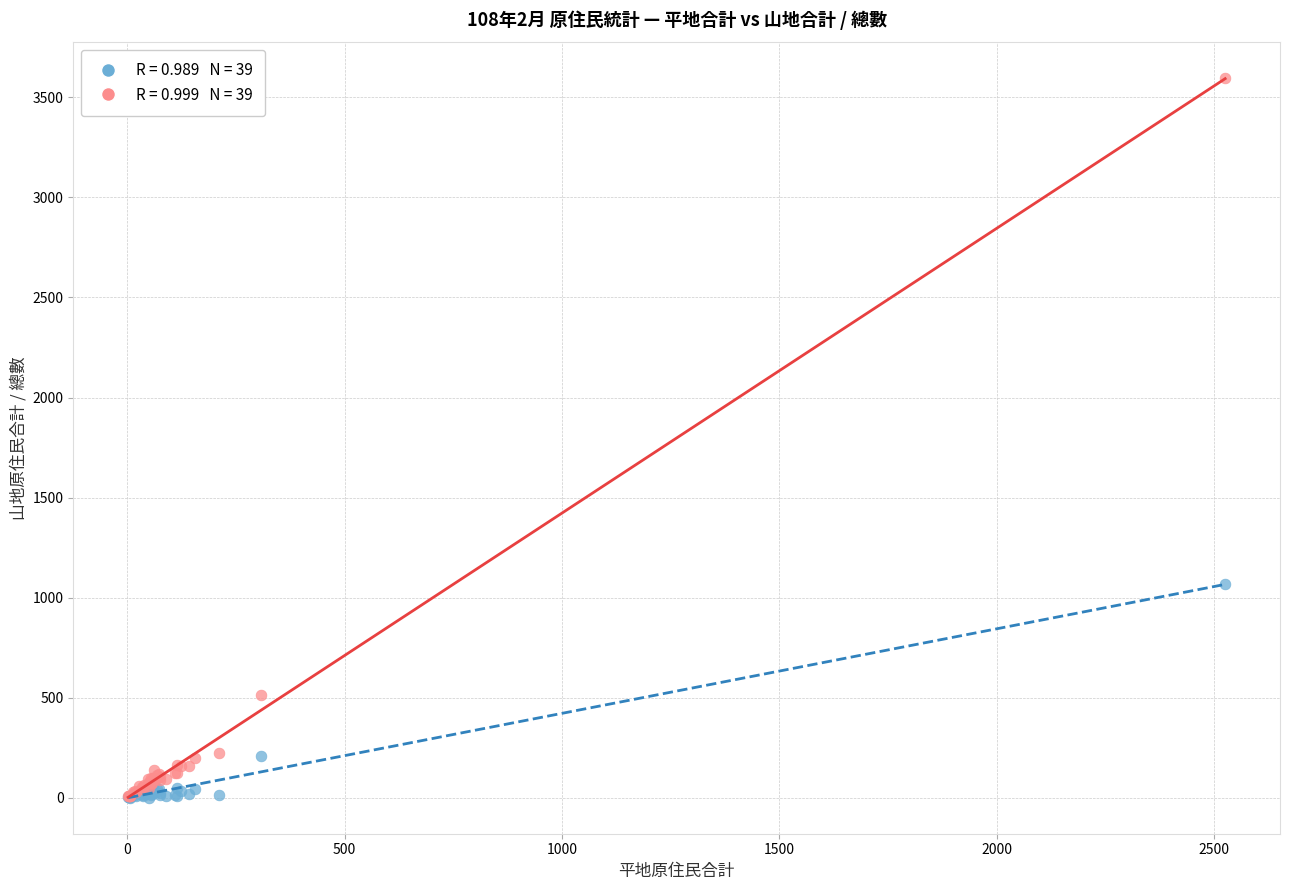

Across all series, what Y value is closest to 1798?

1069